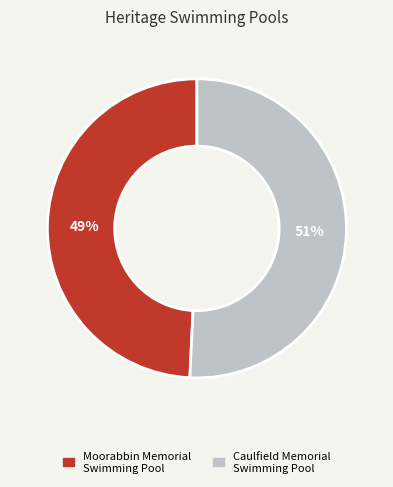

Approximately how many times larger is the value at Moorabbin Memorial Swimming Pool compared to Caulfield Memorial Swimming Pool?

1.0